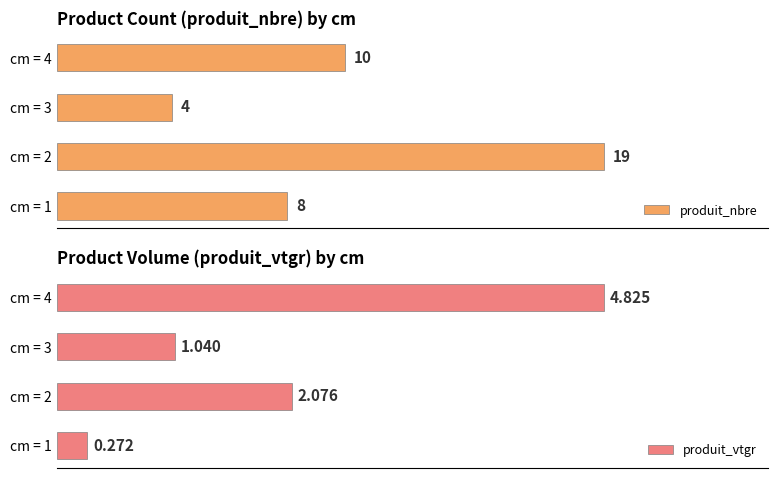

What is the maximum value for produit_nbre?

19.0